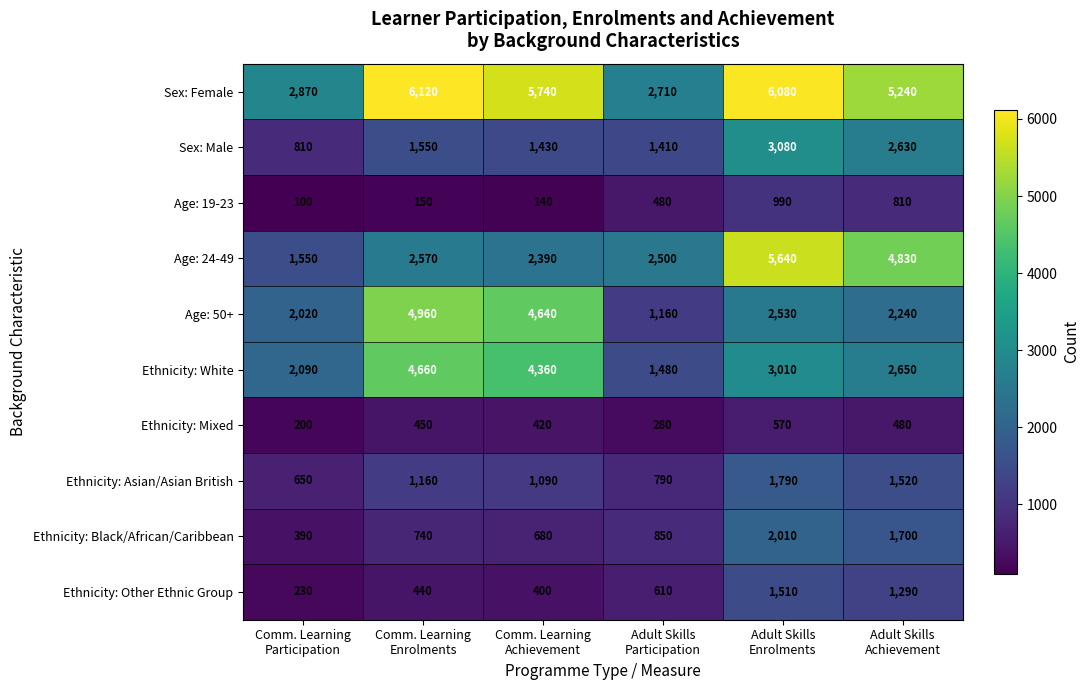

Which series has the largest total across all categories?

Sex: Female